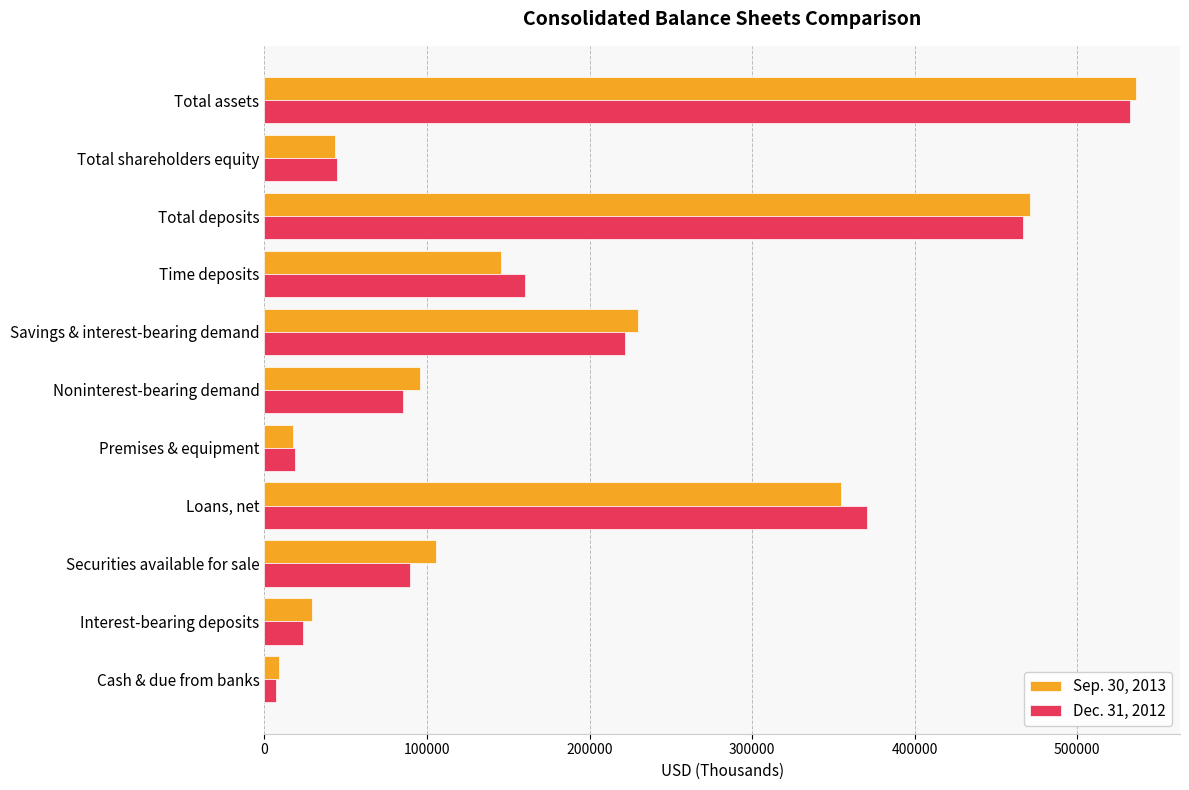

Rank the series by their maximum value, from lowest to highest.

Dec. 31, 2012, Sep. 30, 2013